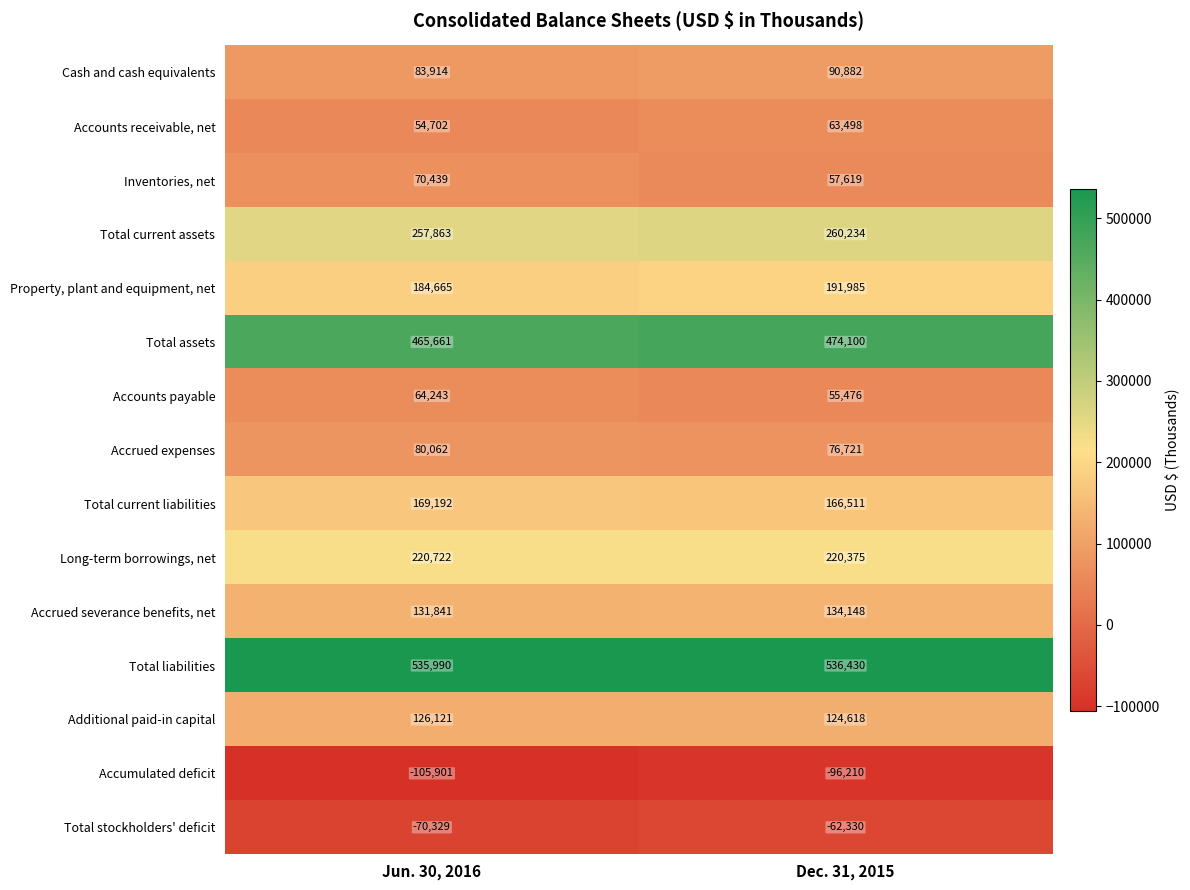

Which series changed the most between Jun. 30, 2016 and Dec. 31, 2015?

Inventories, net